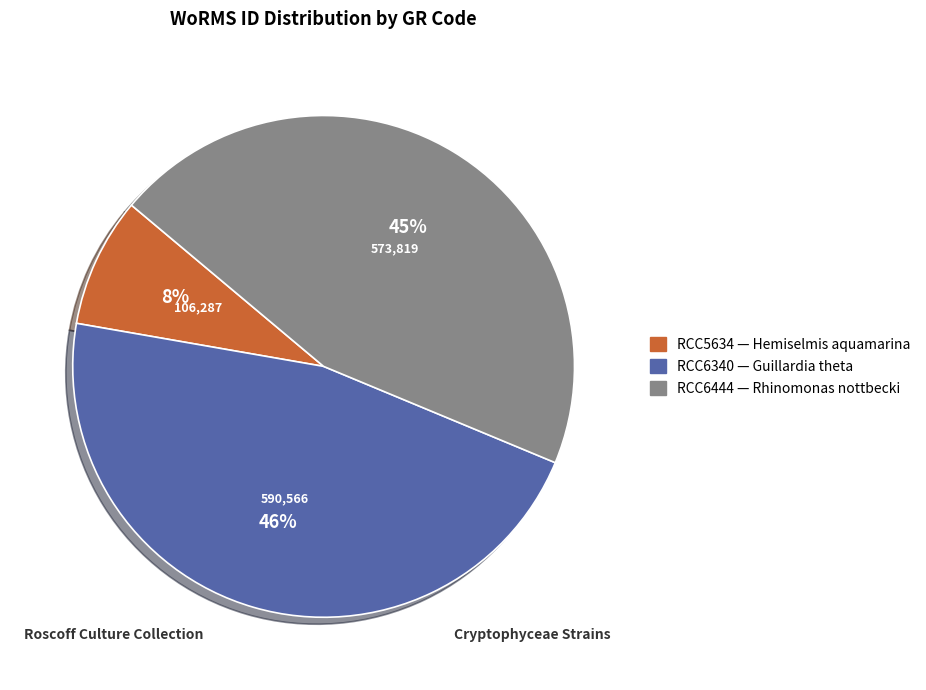

Approximately how many times larger is the value at RCC6444 compared to RCC6340?

1.0